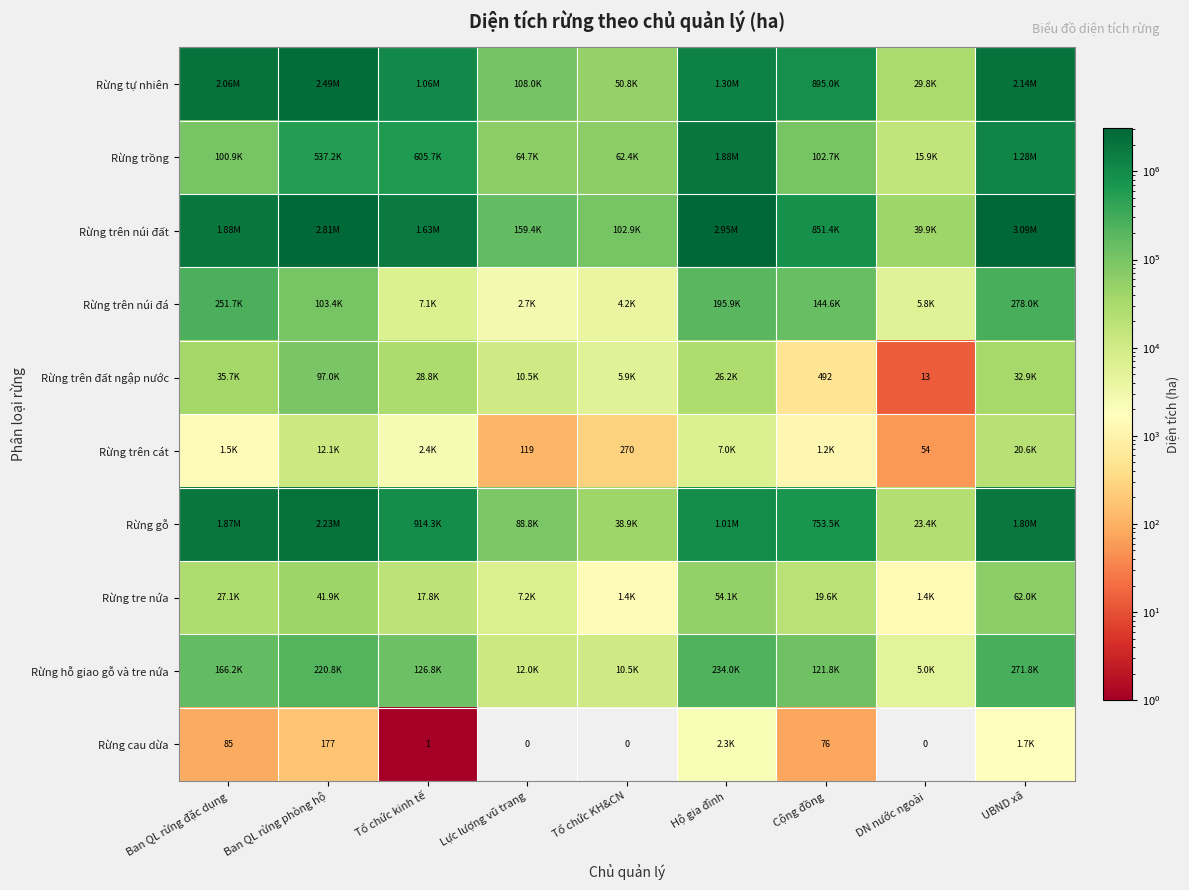

At which label is Rừng trên núi đất closest to 1565304?

Tổ chức kinh tế